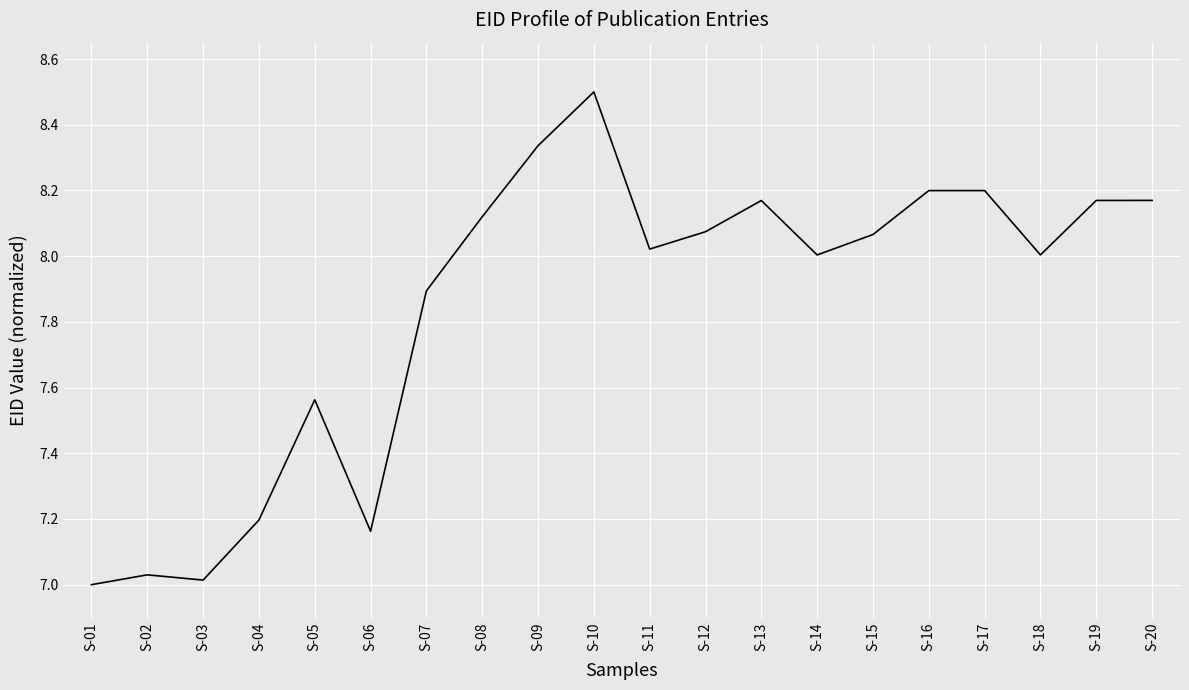

Which category has the highest value across all series?

S-10